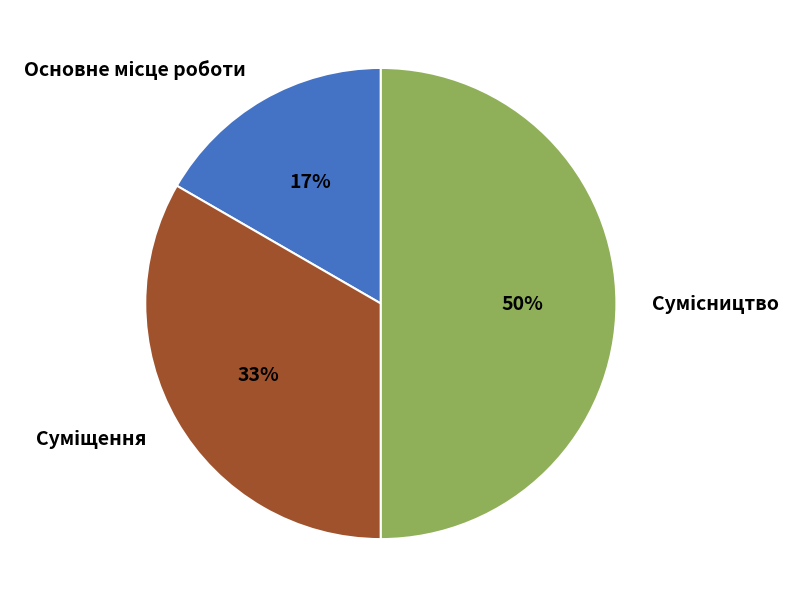

To the nearest percent, what is the difference between the largest and smallest slice percentages?

33%